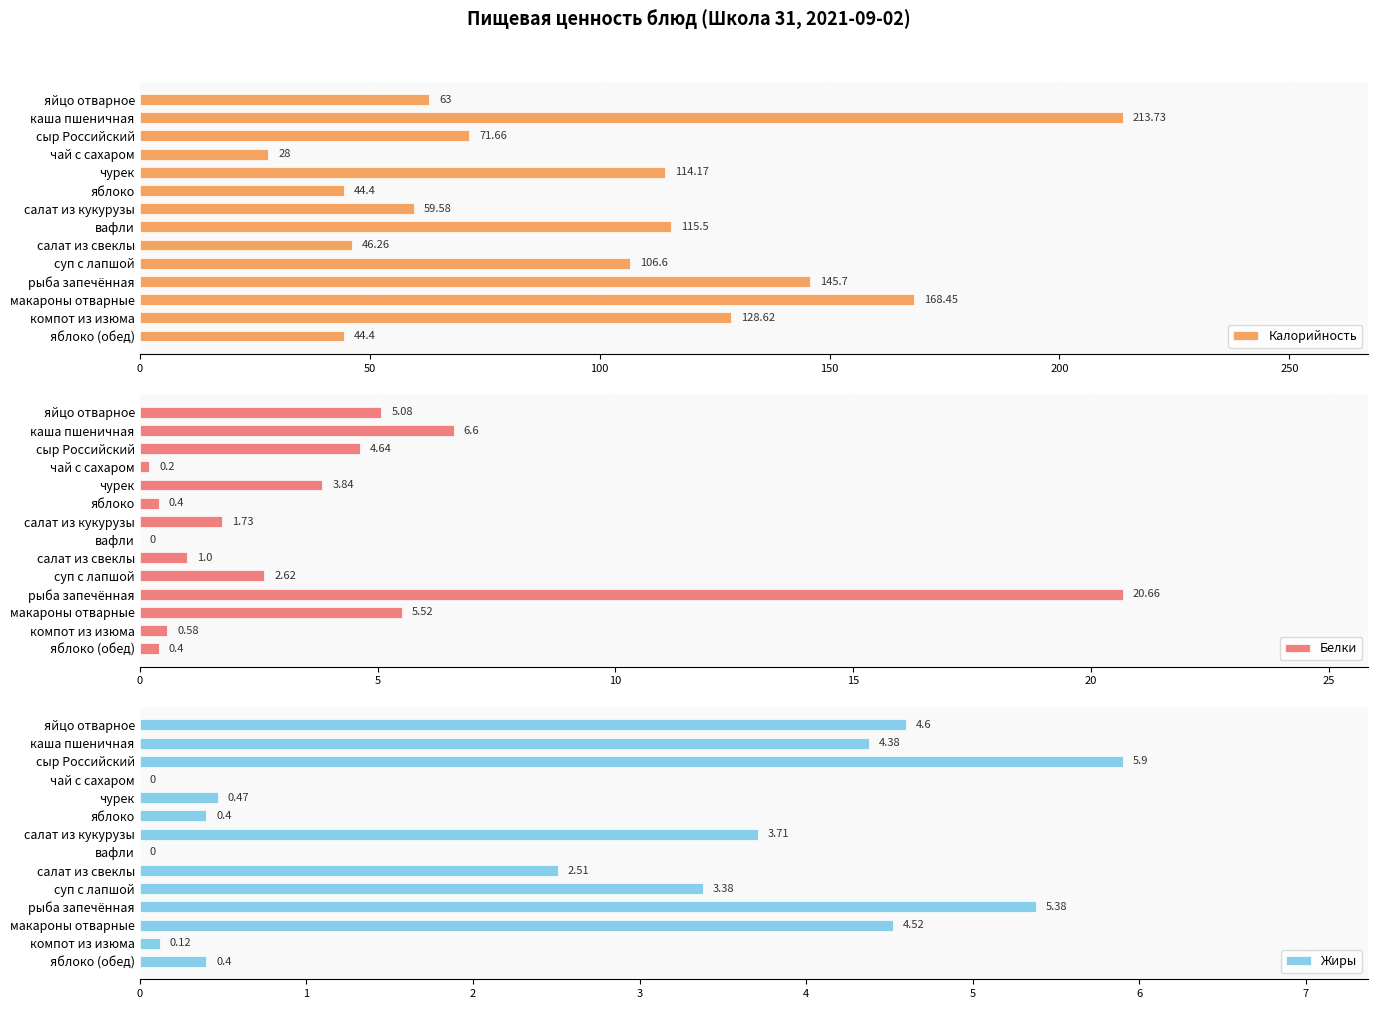

What is the average value of the Калорийность series?

96.4